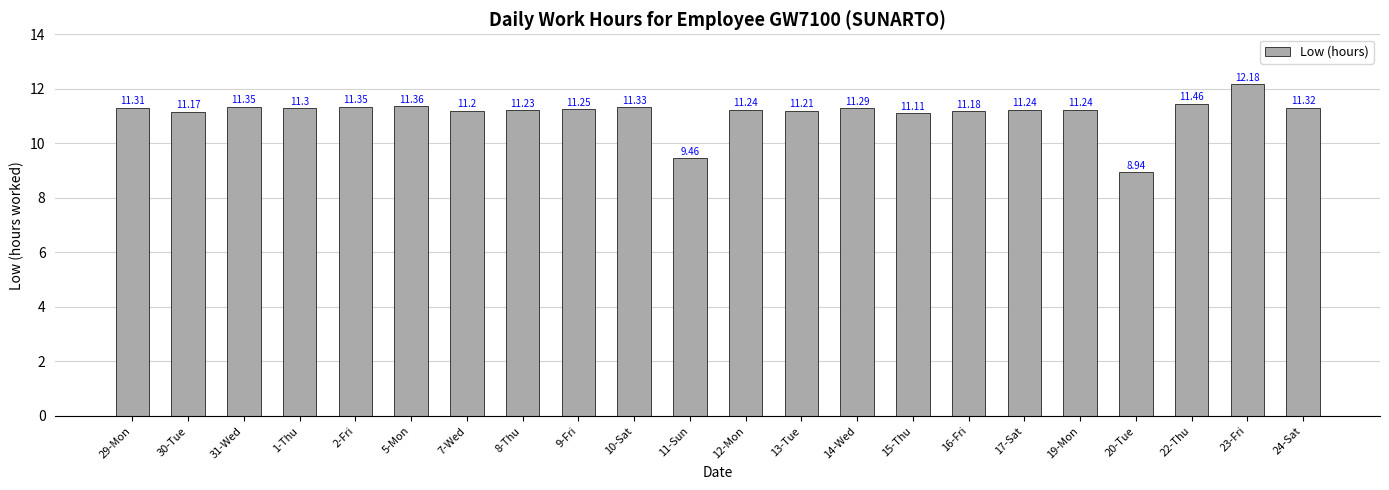

What is the sum of the values at 24-Sat and 5-Mon?

22.7